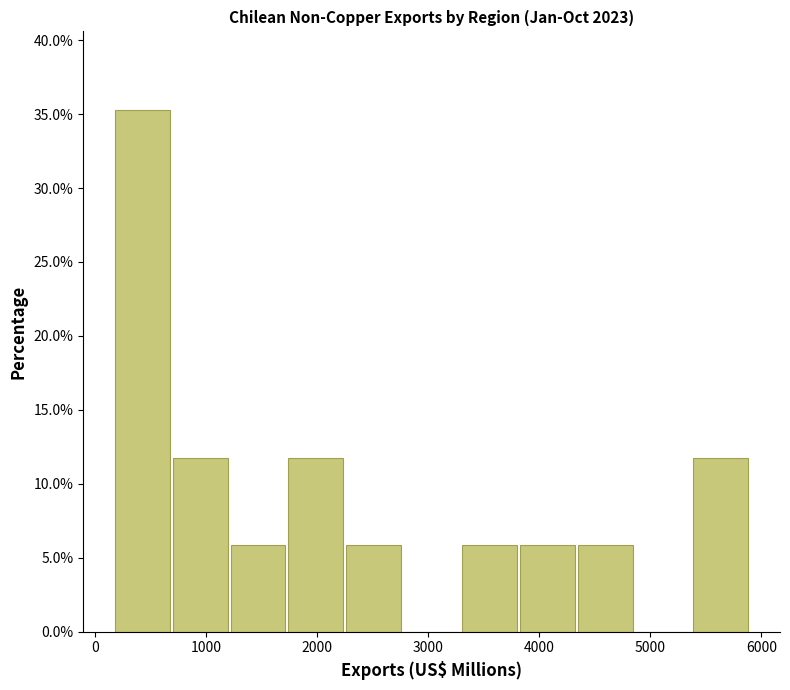

Over which range of the x-axis is the bar tallest?

200 to 700